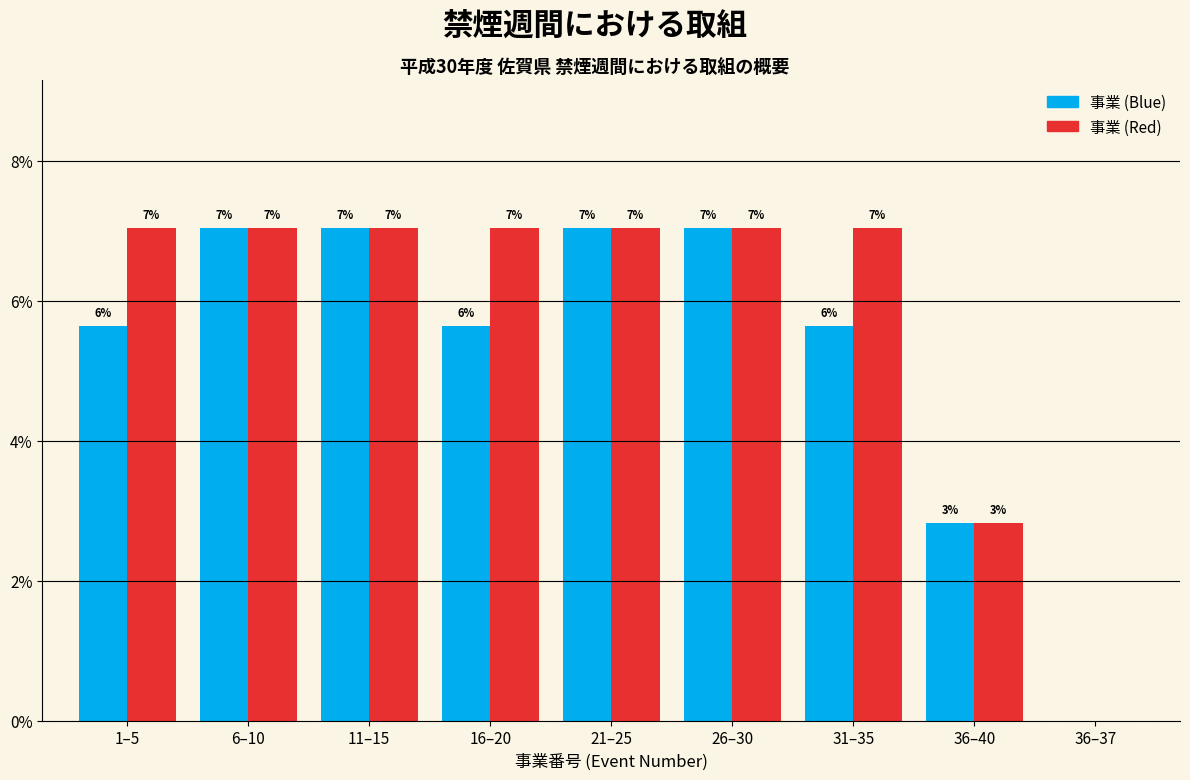

At which label is 事業 (Red) closest to 3?

36–40